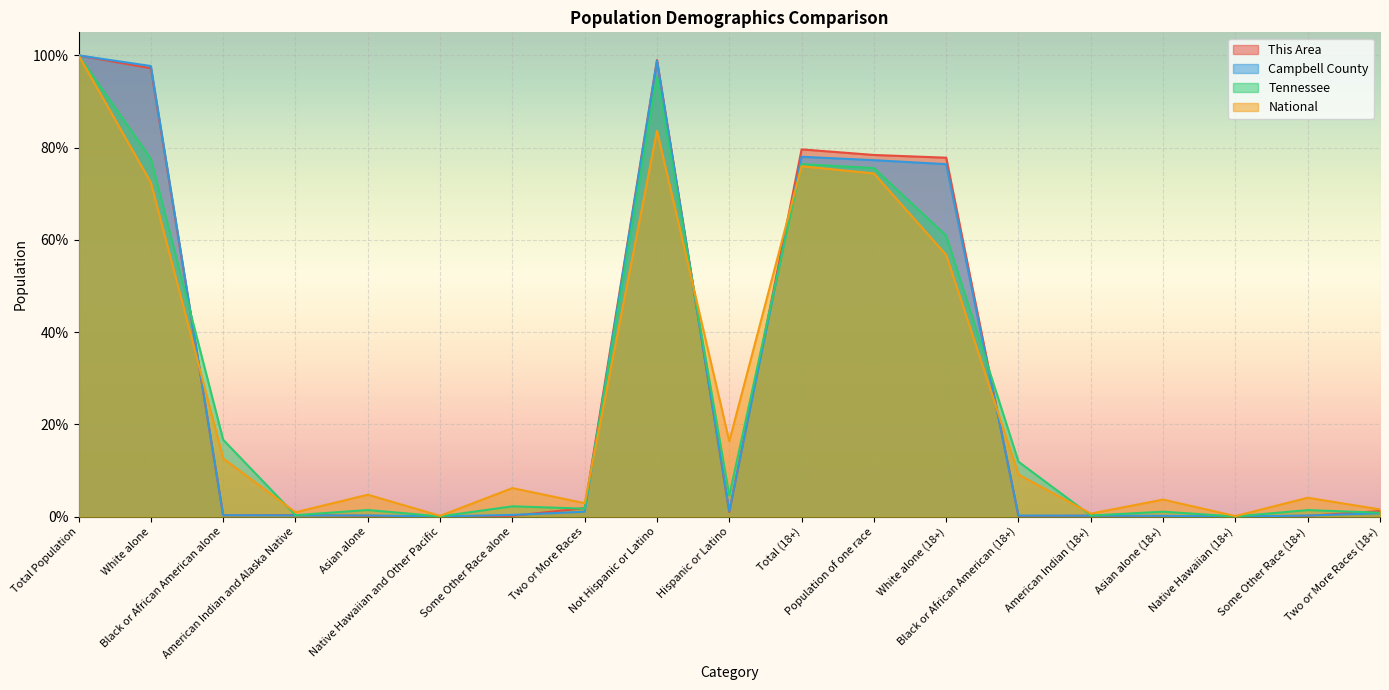

What are all the series names shown in the legend?

This Area, Campbell County, Tennessee, National